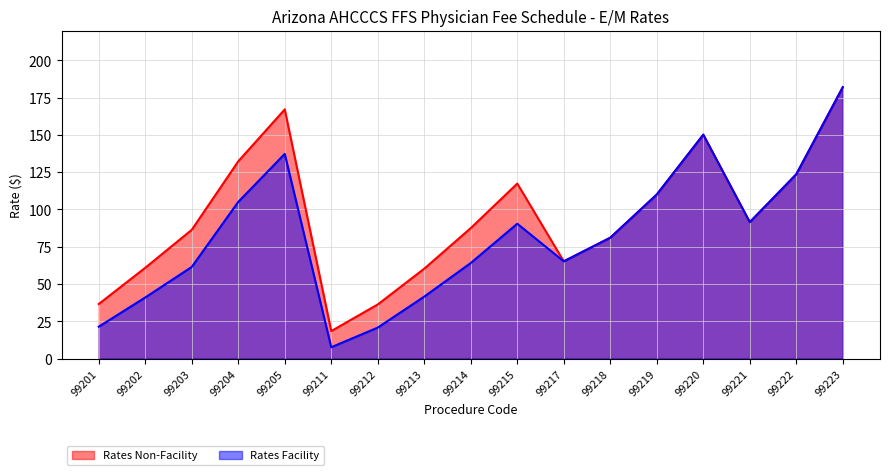

At which category does Rates Facility reach its first local valley?

99211